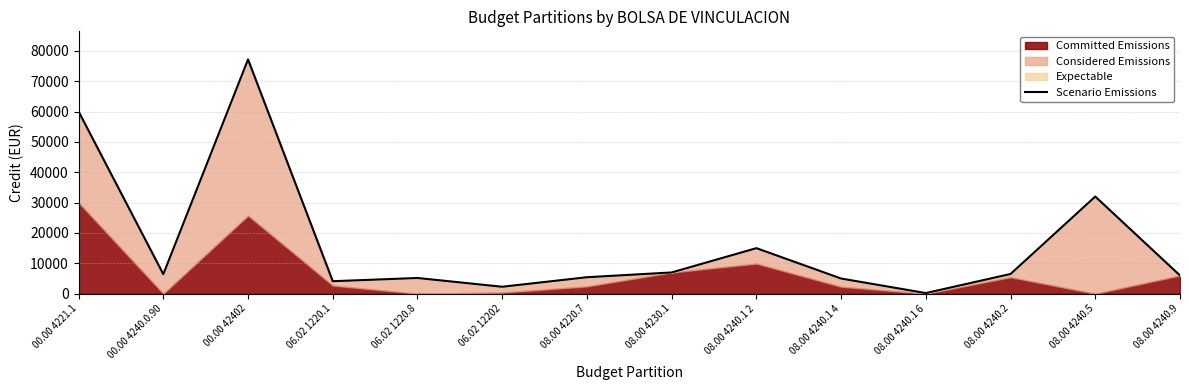

At which category does the data reach its first local peak?

00.00 42402